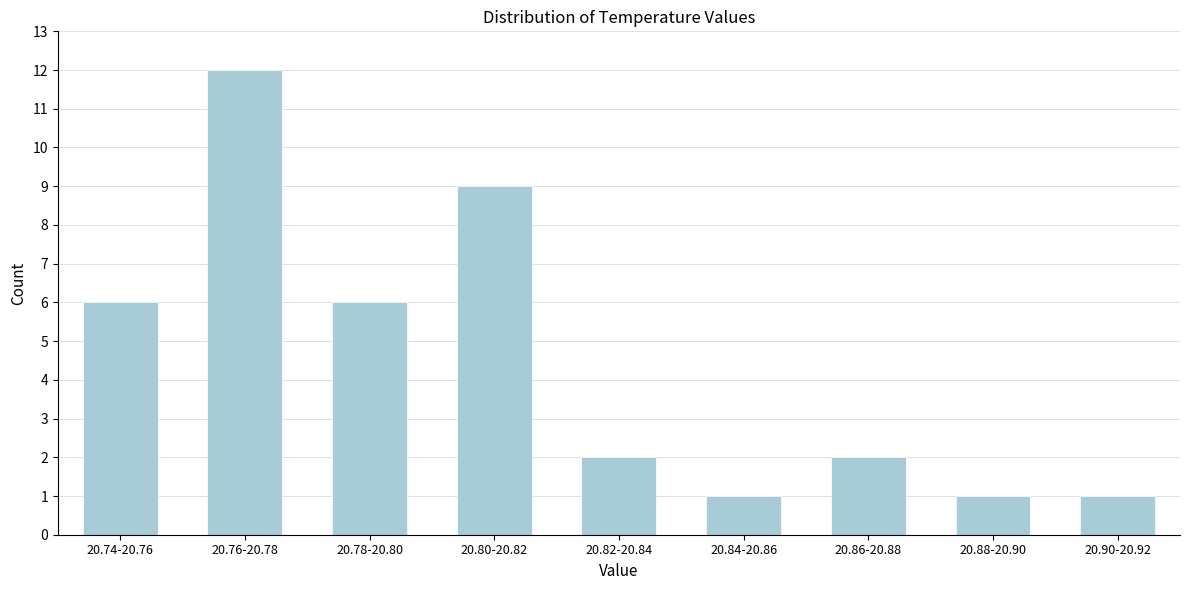

Reading left to right, list all the values displayed in this chart.

6	12	6	9	2	1	2	1	1